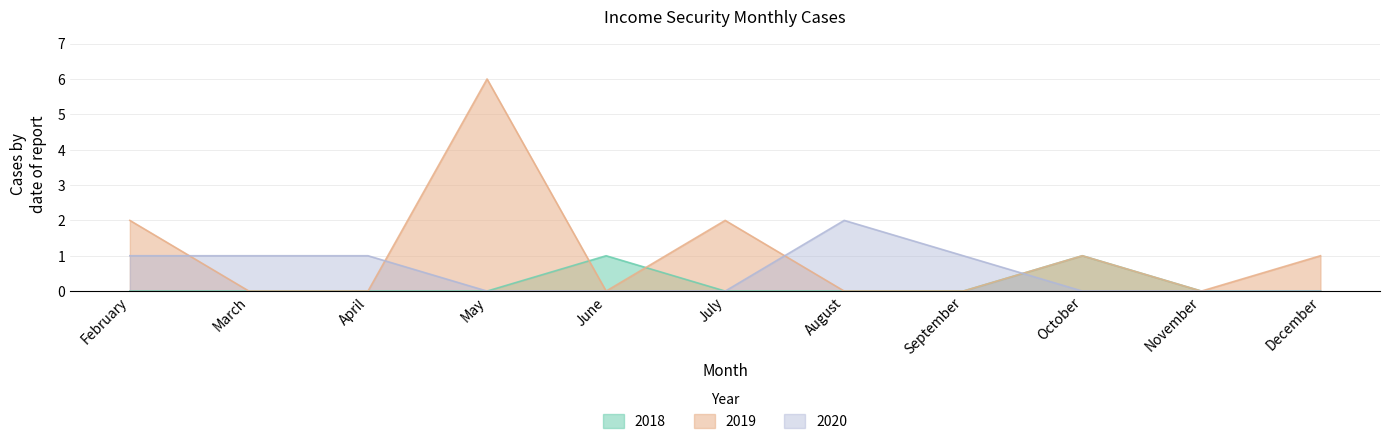

After their last crossing, which series has the higher values: 2019 or 2018?

2019